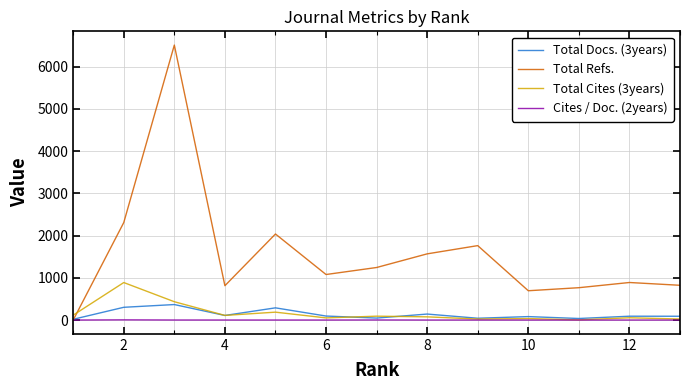

Which series has the widest spread of values?

Total Refs.